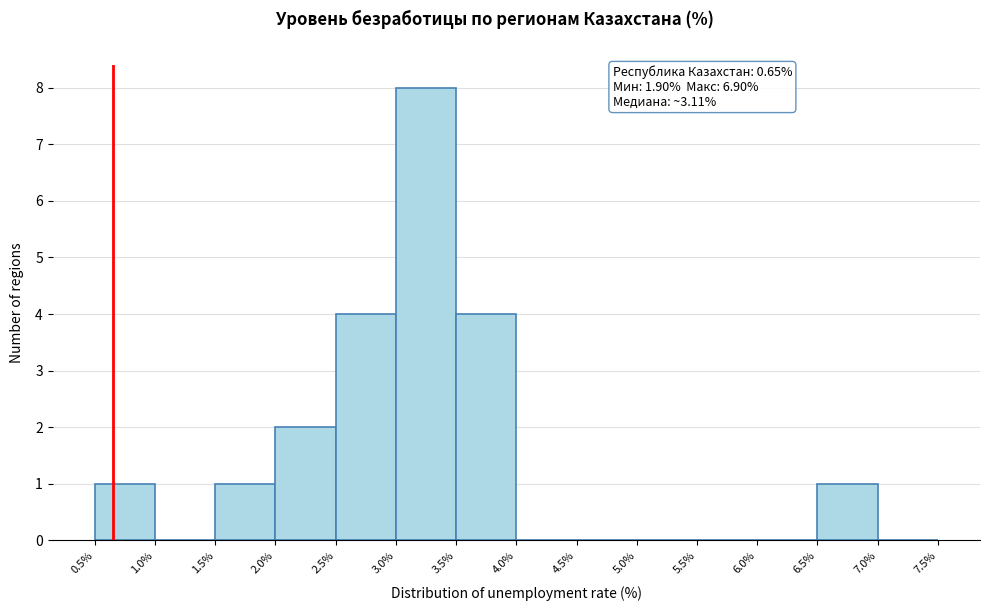

Over which range of the x-axis is the bar tallest?

3.0% to 3.5%